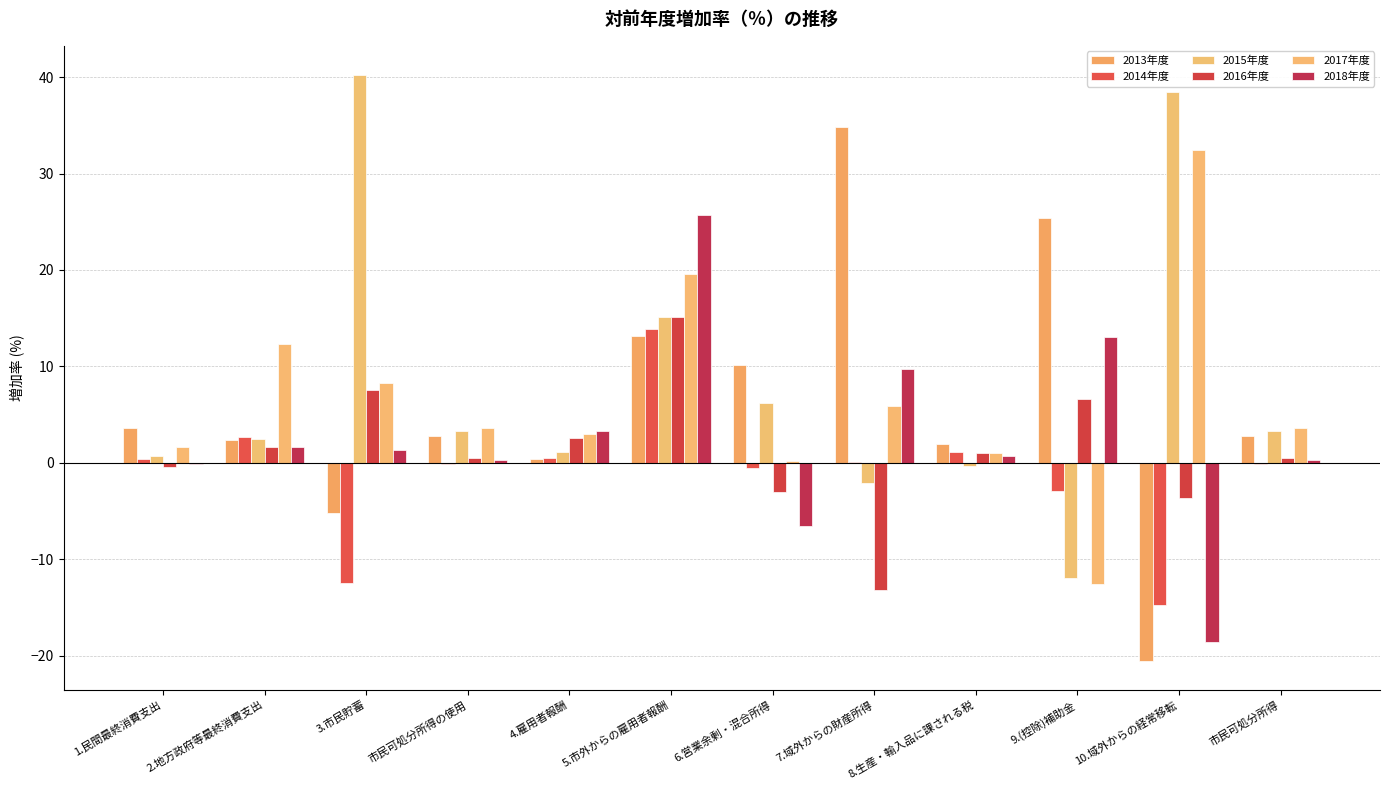

Which series has the largest range (max minus min)?

2013年度